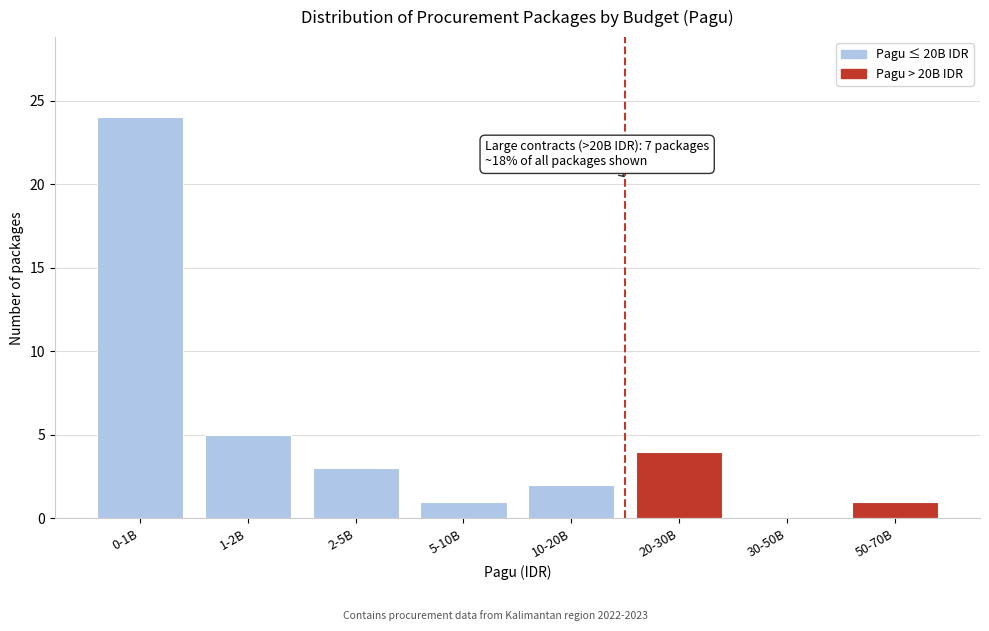

Reading left to right, extract all data points from this chart.

0-1B=24	1-2B=5	2-5B=3	5-10B=1	10-20B=2	20-30B=4	30-50B=0	50-70B=1